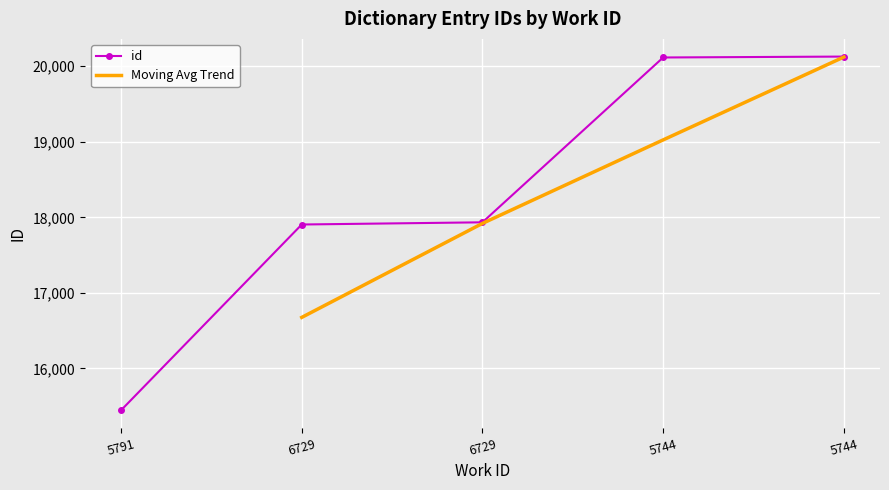

The value at 5744 is 20127. True or false?

True